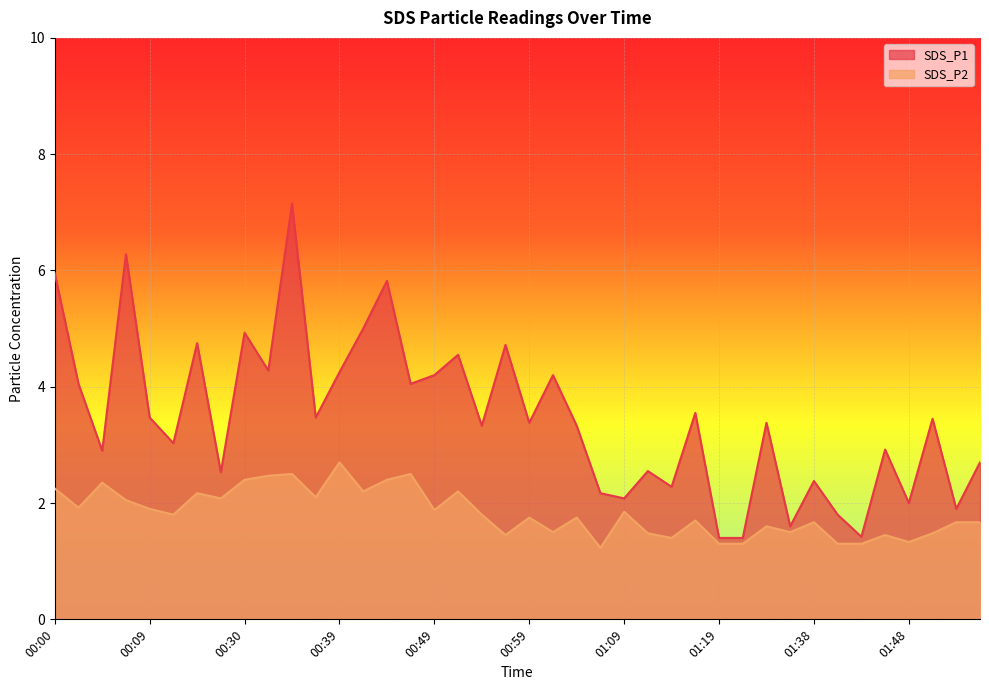

What is the average value of the SDS_P2 series?

1.8